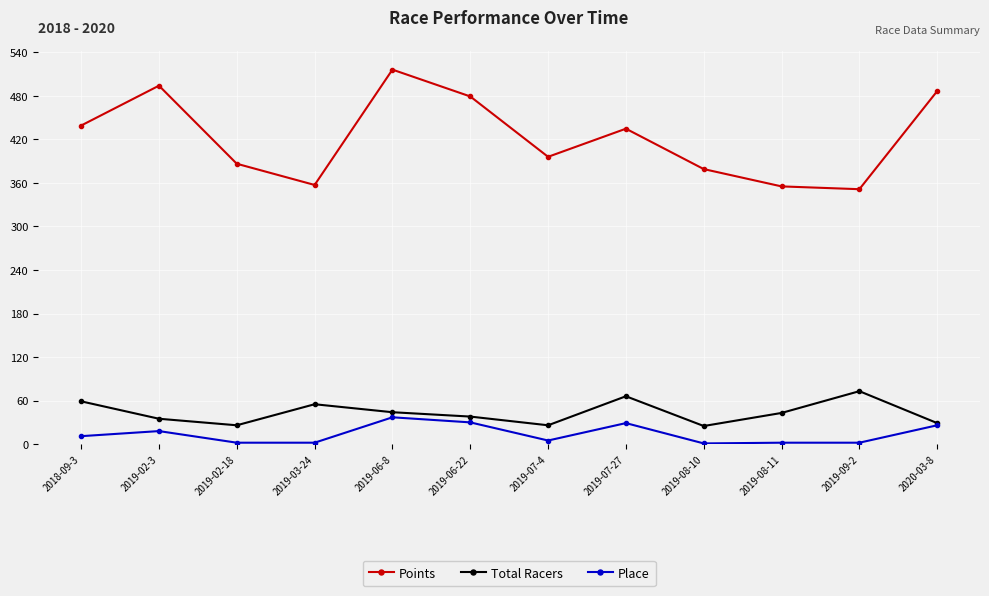

True or false: Place and Points intersect in this chart.

False